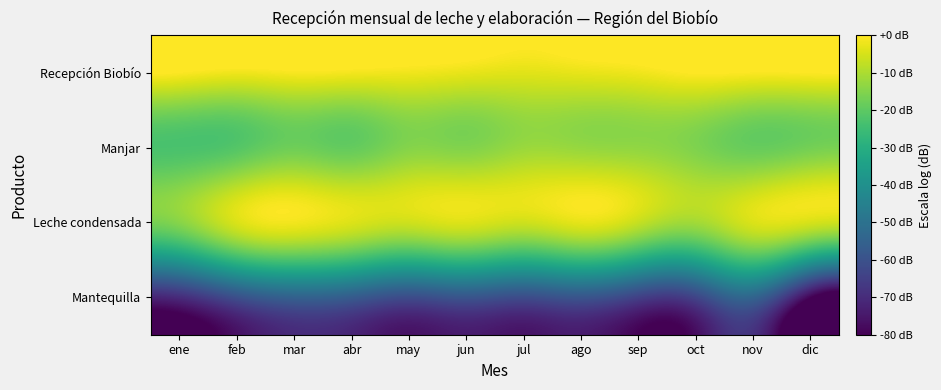

What is the total value across all series at jun?

-81.6